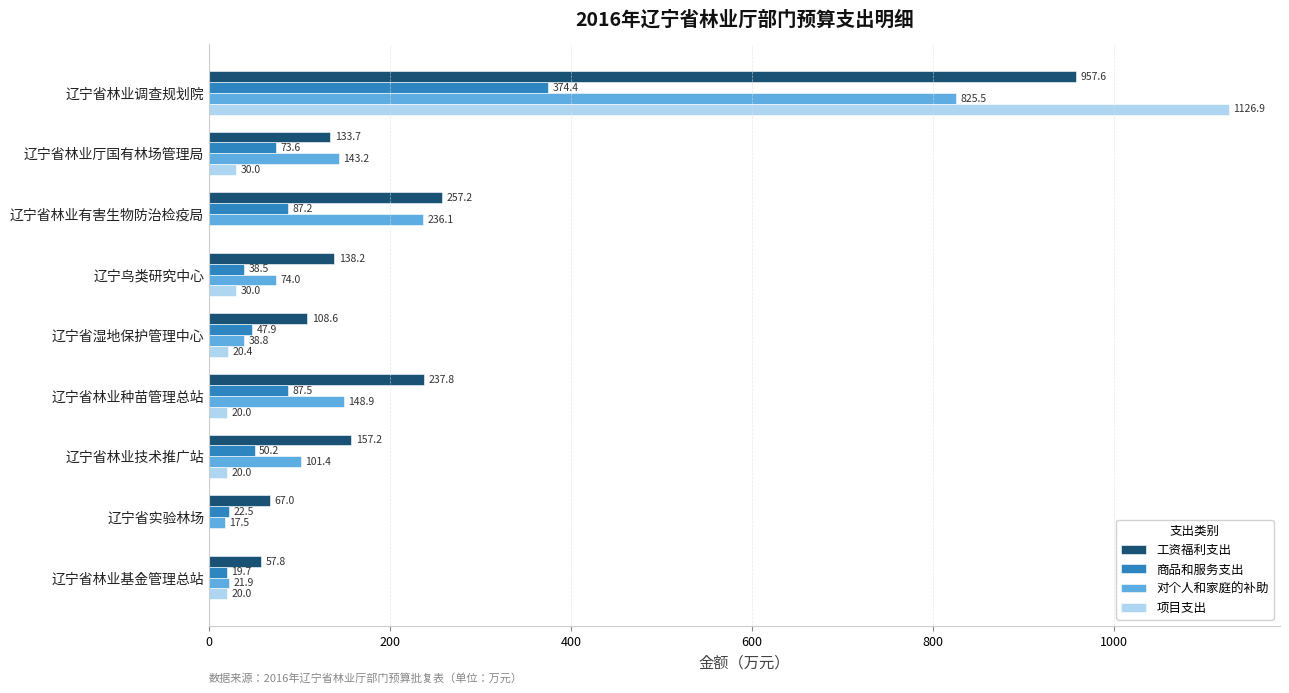

Where is 对个人和家庭的补助 nearest to the value 421?

辽宁省林业有害生物防治检疫局